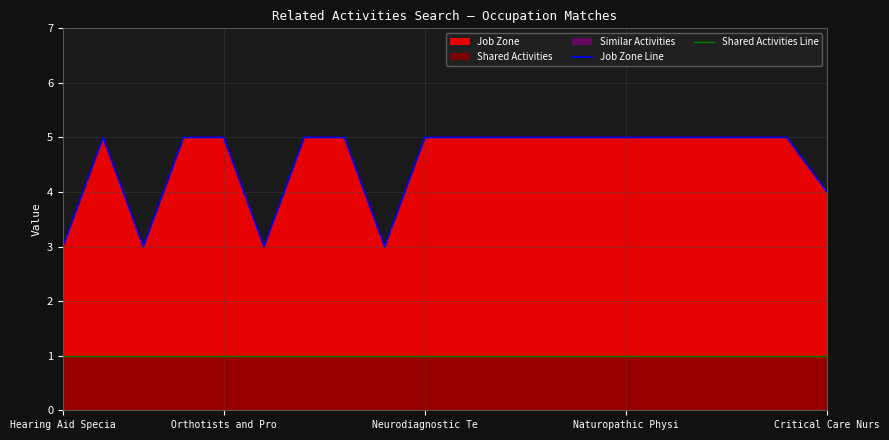

Where is Job Zone Line nearest to the value 4?

Critical Care Nurs